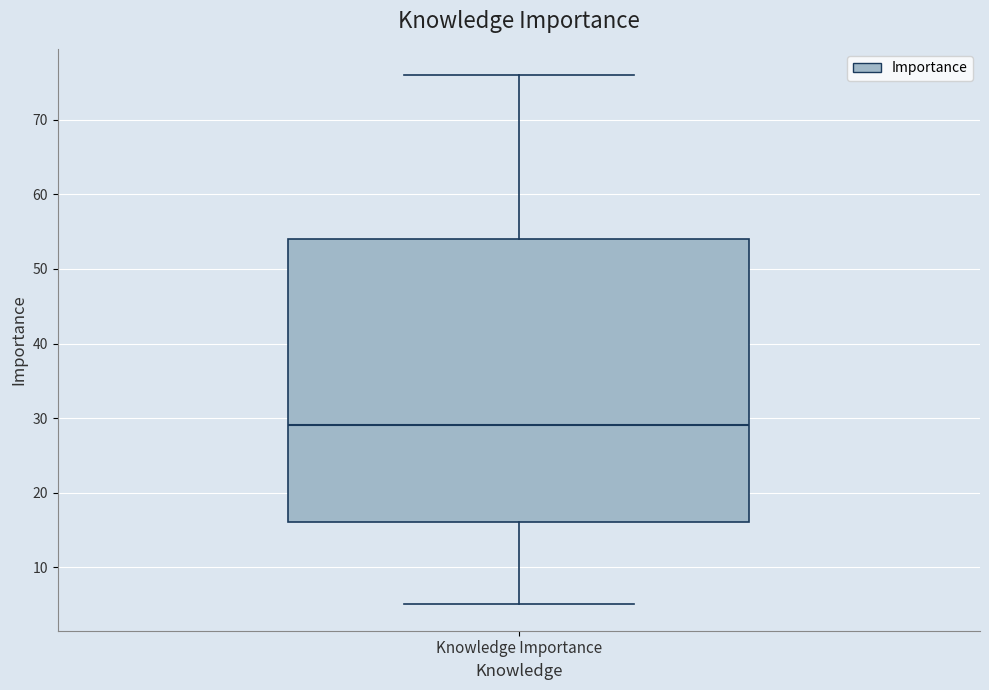

Read this box plot against the y-axis: the position of the median line, the range covered by the box, and the ends of both whiskers. The values are not printed on the chart, so give them approximately, as read against the axis.

median 29, box 16 to 54, whiskers 5 to 76